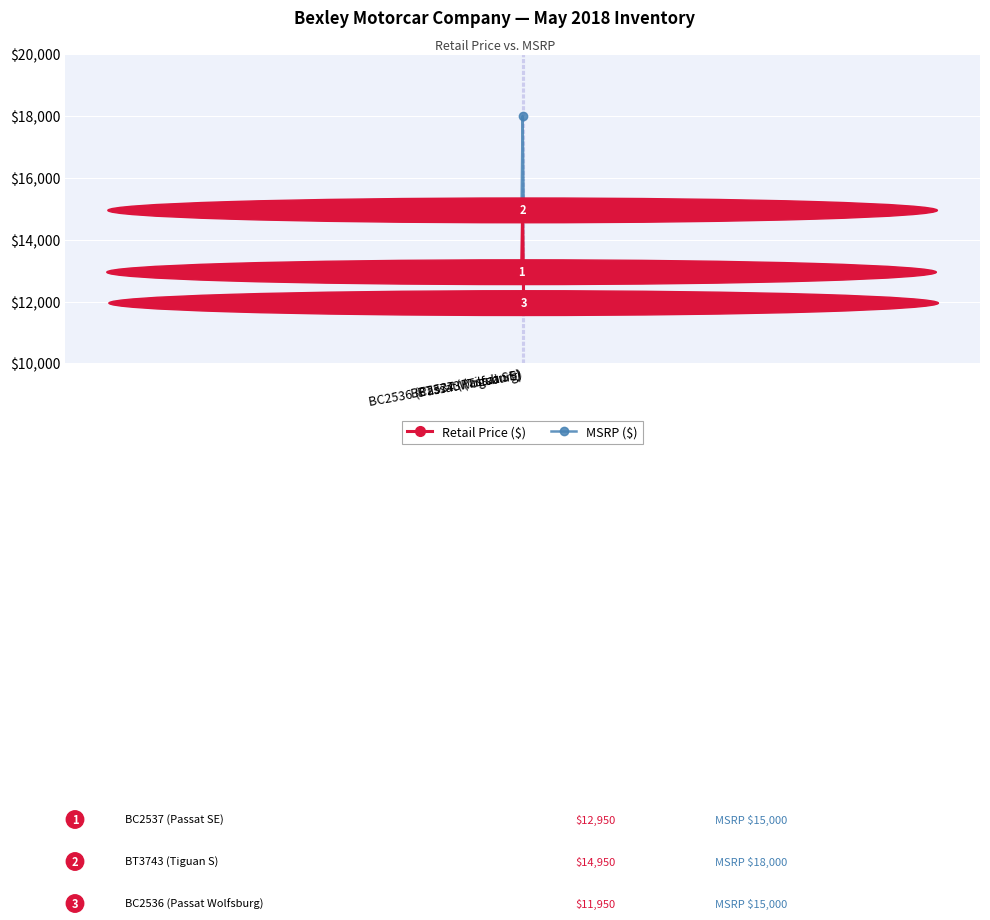

Rank the series by their maximum value, from highest to lowest.

MSRP ($), Retail Price ($)